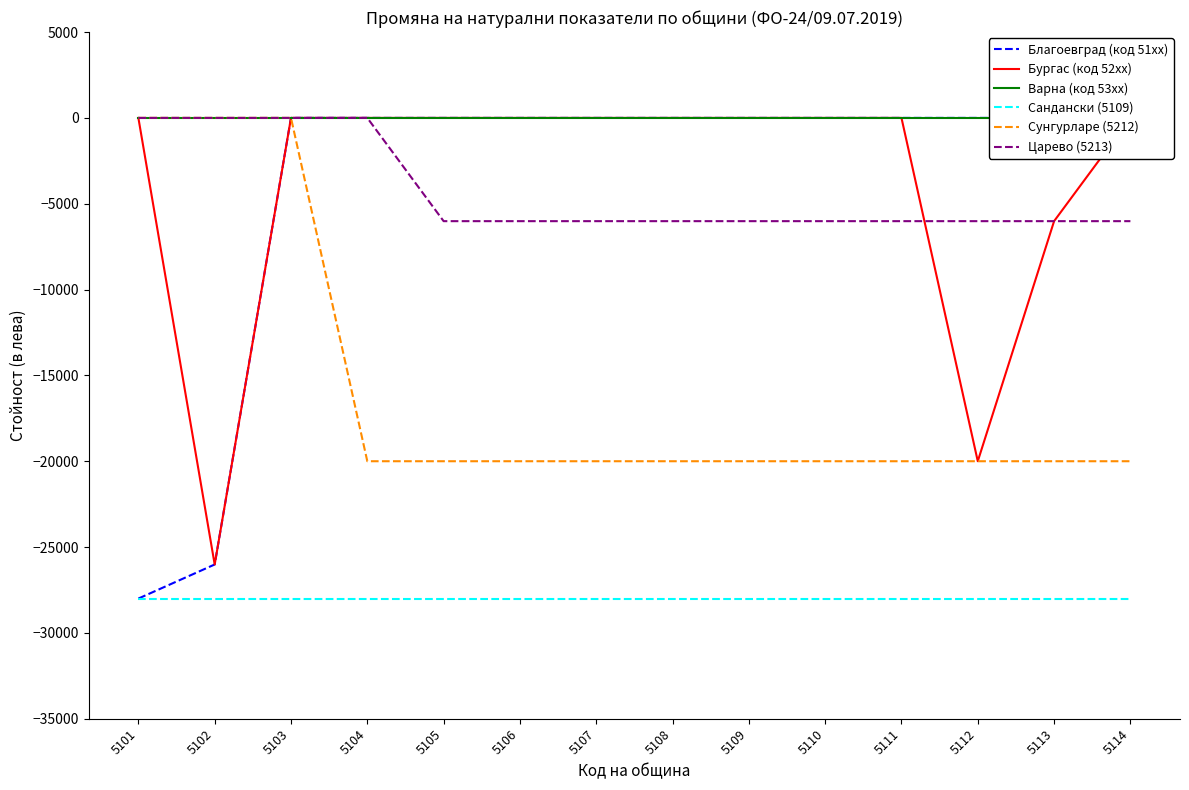

List the labels in order of Cандански (5109) value, smallest first.

5101, 5102, 5103, 5104, 5105, 5106, 5107, 5108, 5109, 5110, 5111, 5112, 5113, 5114